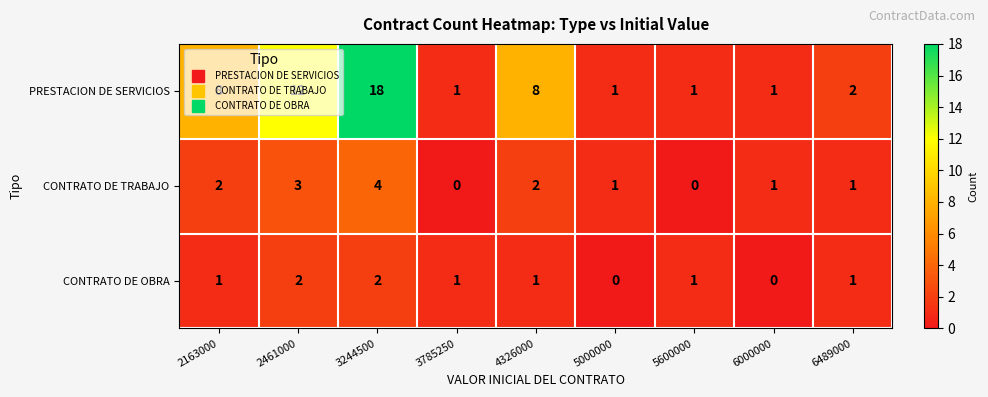

Is it true that CONTRATO DE TRABAJO equals 3 at 4326000?

False